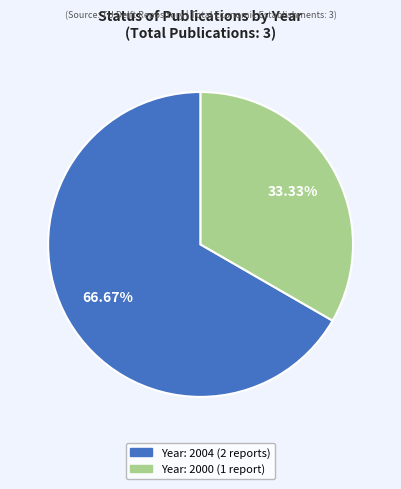

Is there any slice that represents more than half of the pie?

Yes